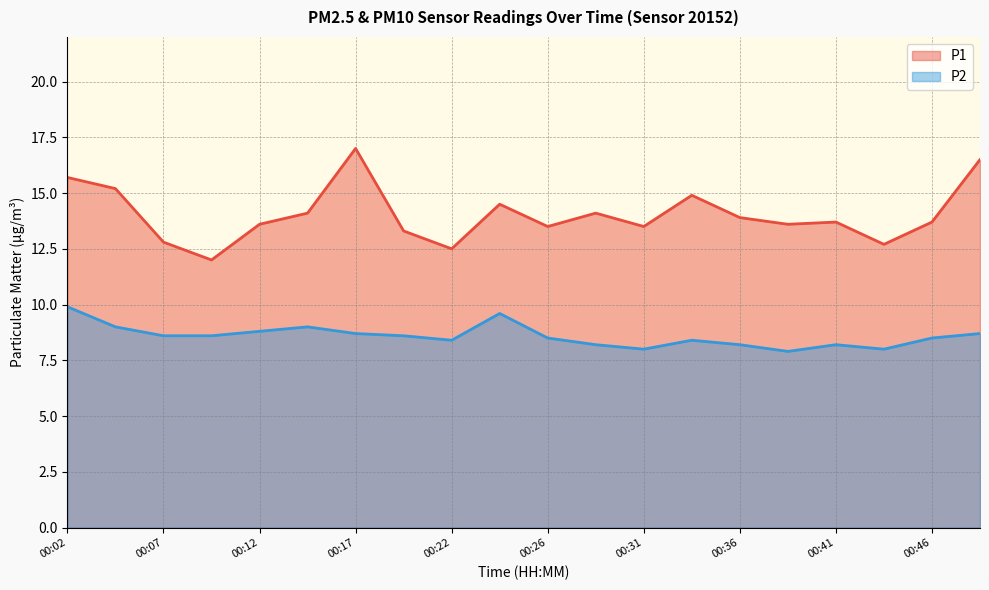

True or false: P1 and P2 cross at least once.

False